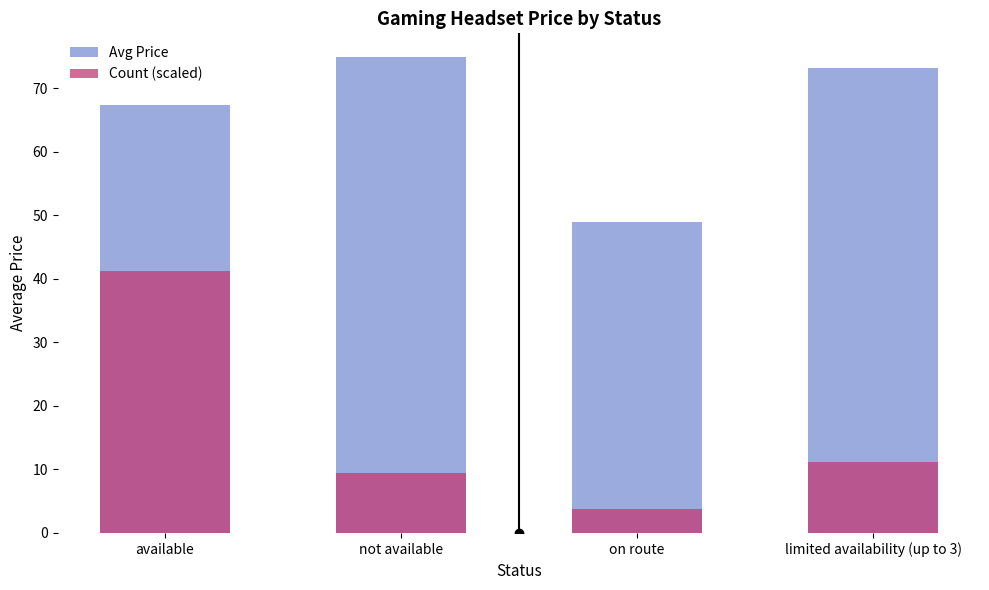

What is the value of the Avg Price bar at the 3rd from the left?

49.0